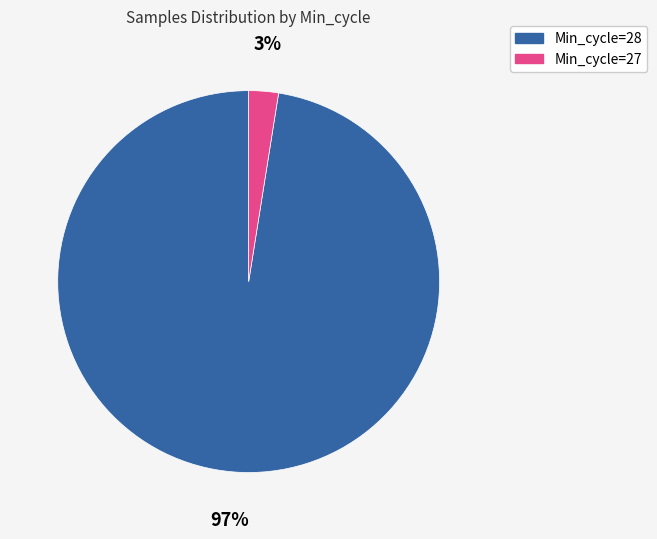

To the nearest percent, what is the average slice percentage?

50%